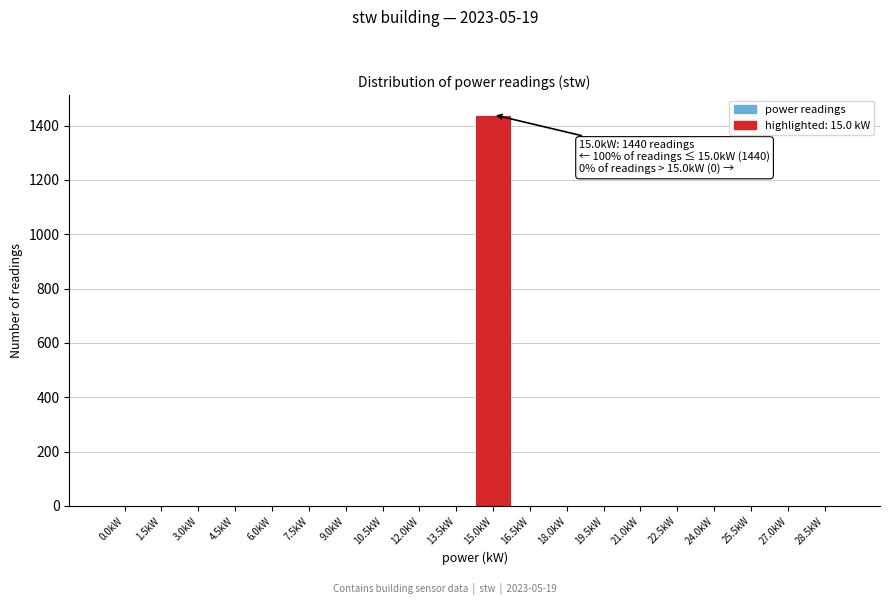

Reading right to left, what are all the values shown in this chart?

28.5kW=0	27.0kW=0	25.5kW=0	24.0kW=0	22.5kW=0	21.0kW=0	19.5kW=0	18.0kW=0	16.5kW=0	15.0kW=1440	13.5kW=0	12.0kW=0	10.5kW=0	9.0kW=0	7.5kW=0	6.0kW=0	4.5kW=0	3.0kW=0	1.5kW=0	0.0kW=0